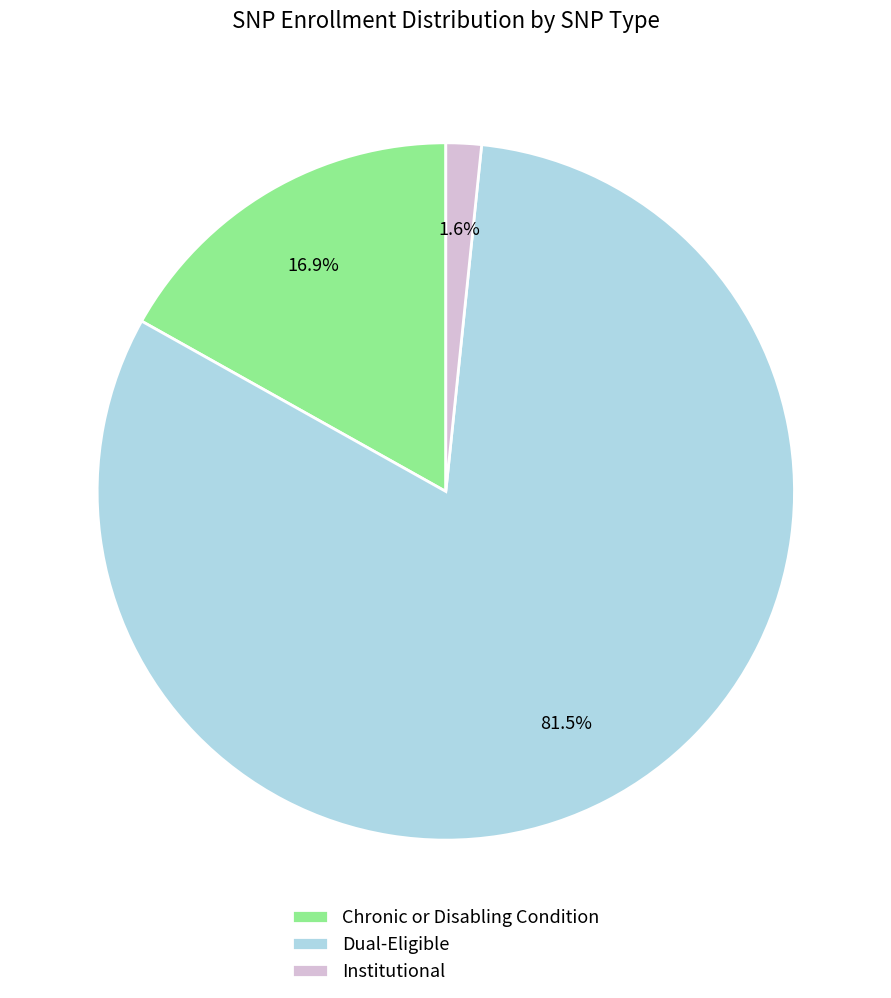

To the nearest percent, what is the difference between the largest and smallest slice percentages?

80%